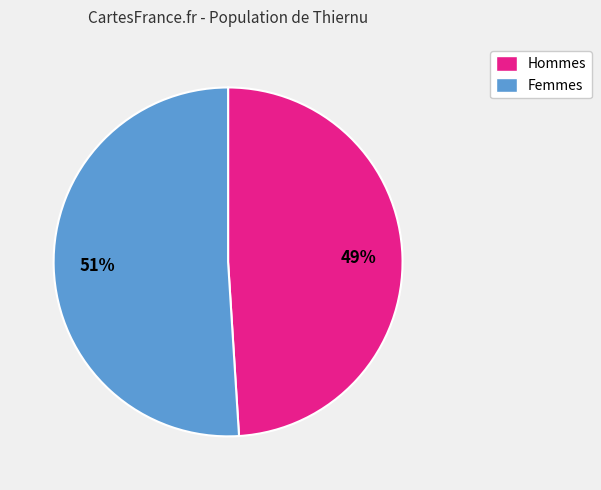

Is there any slice that represents more than half of the pie?

Yes